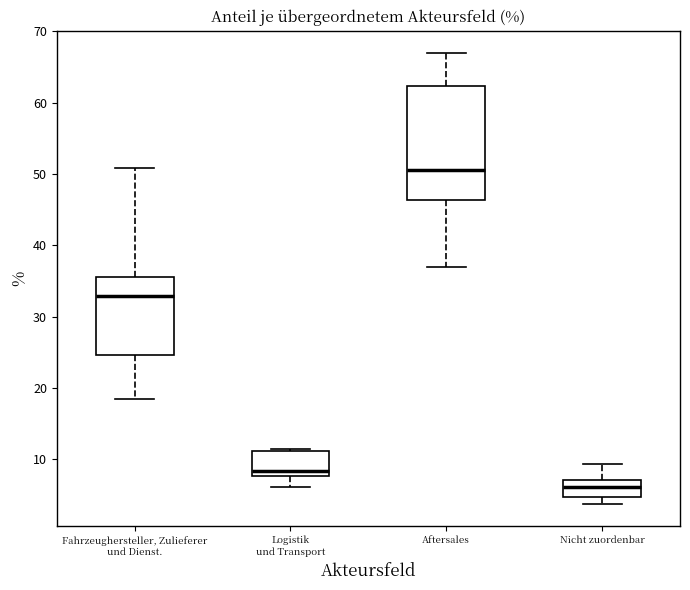

Reading left to right, transcribe this box plot: for each box, give where its median line is, the range the box spans, and where its two whiskers end, as read against the y-axis. The values are not printed on the chart, so give them approximately, as read against the axis.

Fahrzeughersteller, Zulieferer und Dienst.: median 33, box 25 to 36, whiskers 18 to 51
Logistik und Transport: median 8 (just above the box's lower edge), box 8 to 11, whiskers 6 to 11
Aftersales: median 51, box 46 to 62, whiskers 37 to 67
Nicht zuordenbar: median 6, box 5 to 7, whiskers 4 to 9